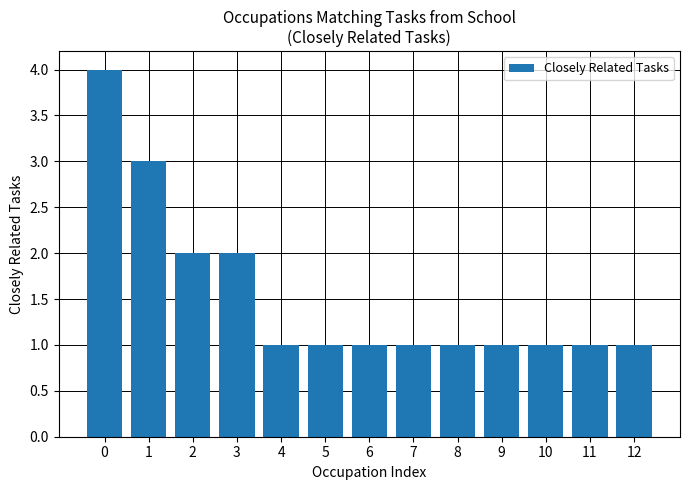

Read the value at 11.

1